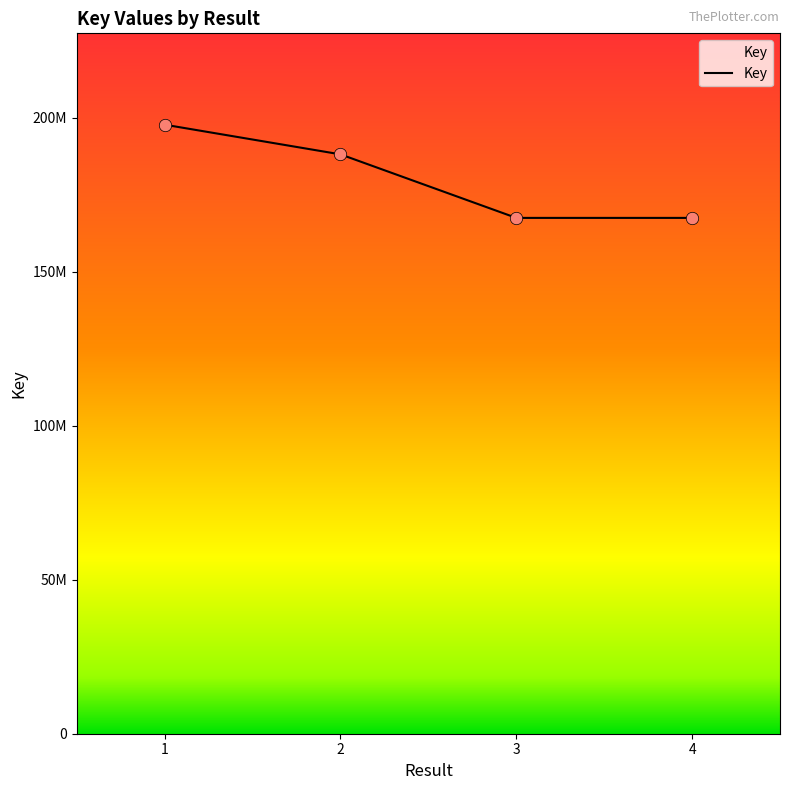

Approximately how many times larger is the value at 3 compared to 4?

1.0